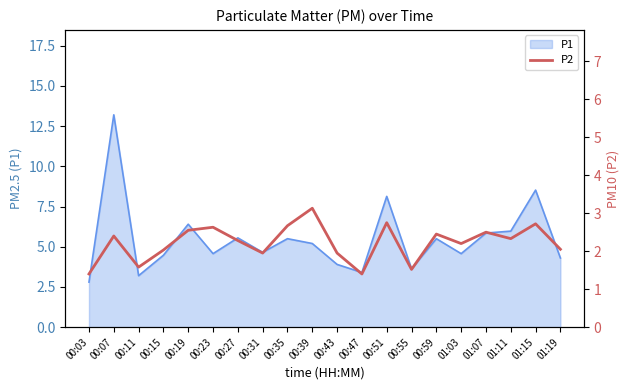

At which label does P1 first exceed 5?

00:07